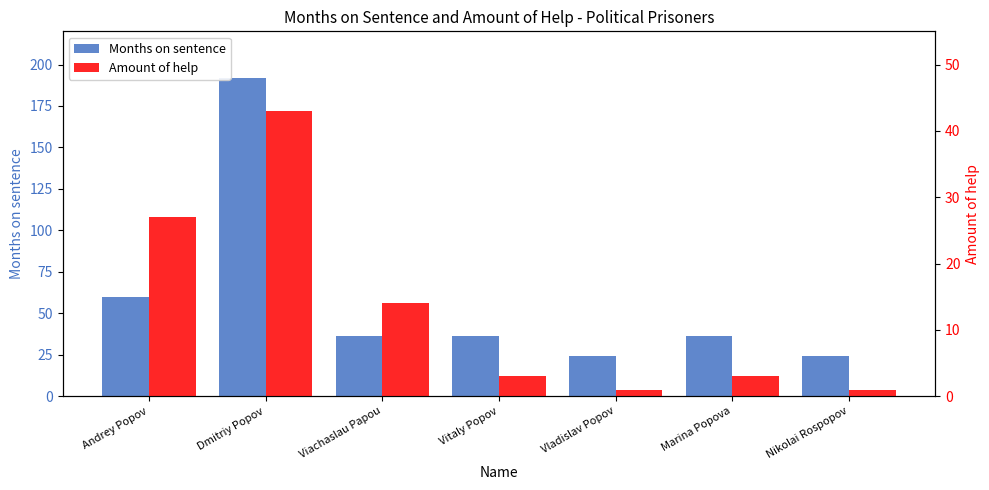

Where is Amount of help nearest to the value 22?

Andrey Popov